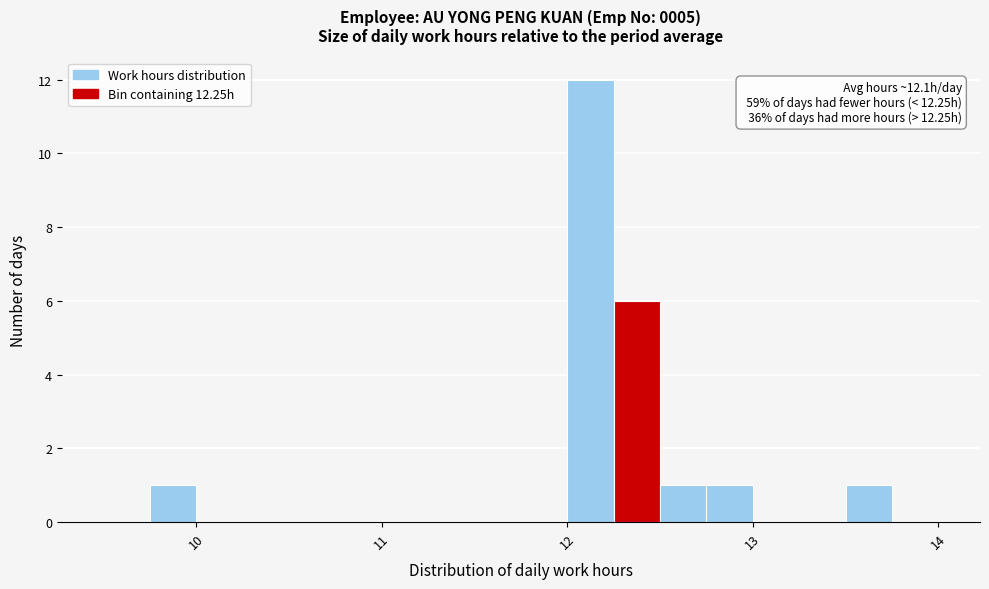

Read against the x-axis, roughly where is the centre of the tallest bar?

12.1